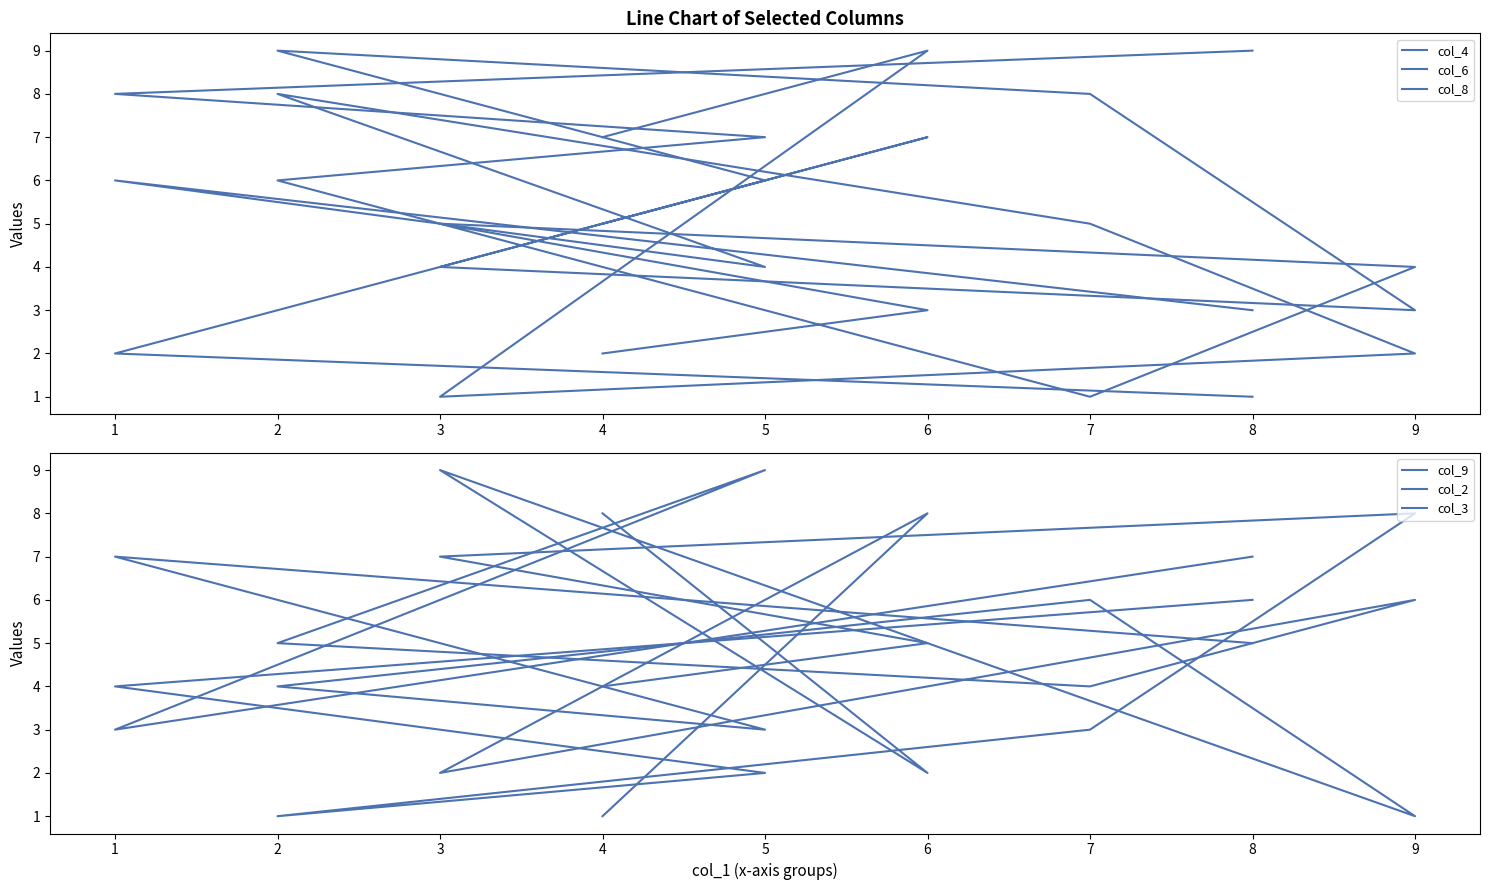

Rank the categories by col_3 value from highest to lowest.

6, 1, 8, 3, 5, 4, 7, 2, 0